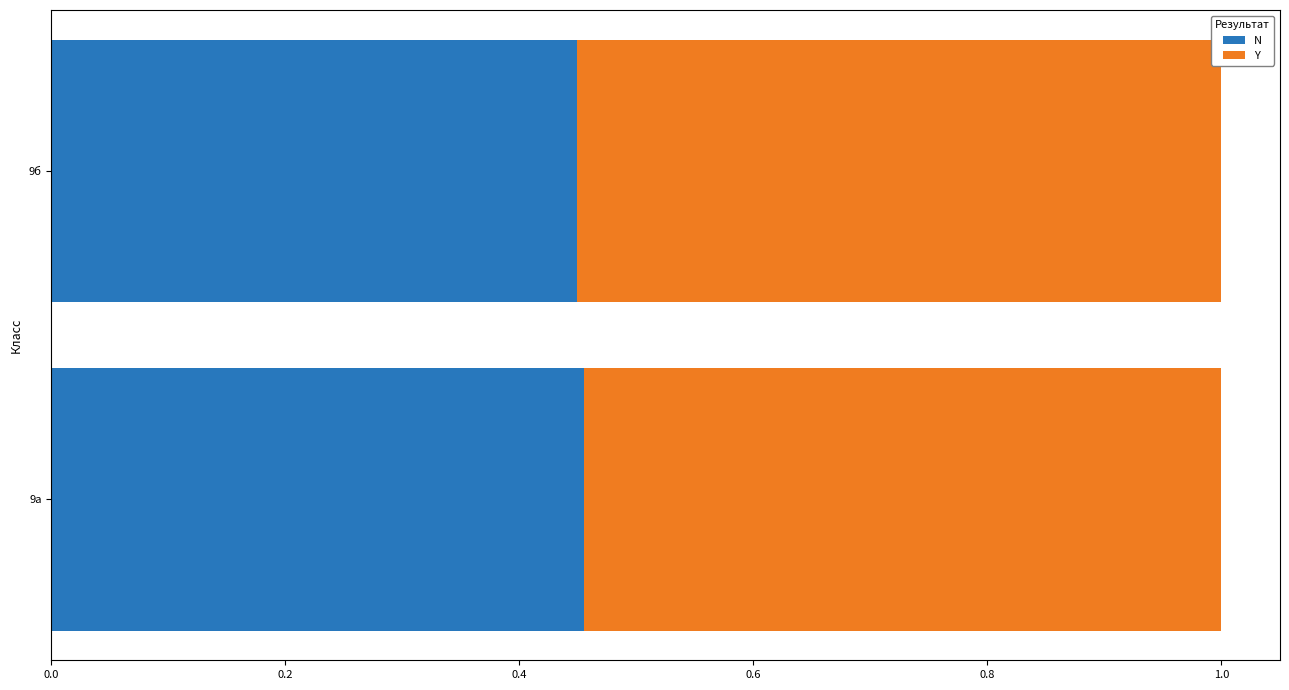

True or false: N has a value of 0.2 at 9а.

False